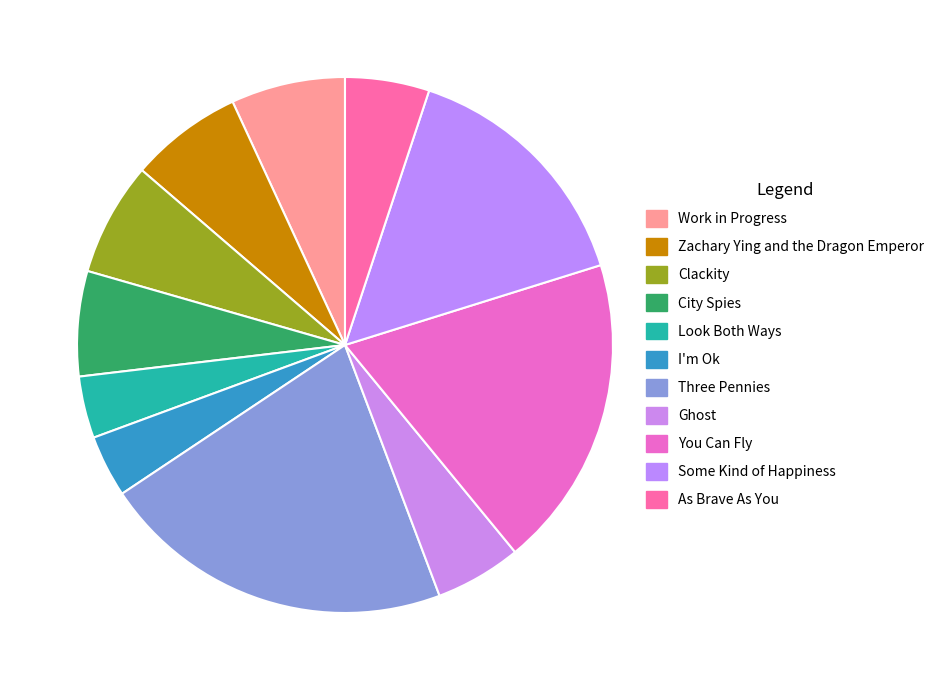

What is the total percentage of Look Both Ways and Zachary Ying and the Dragon Emperor?

10.5%